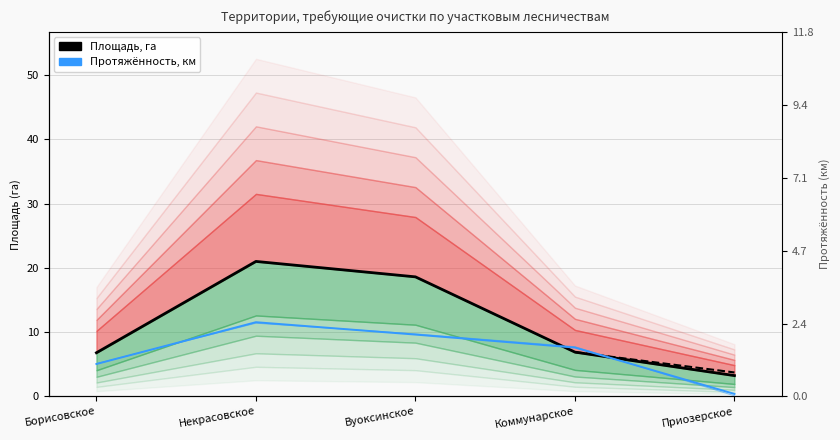

What is the total value across all series at Вуоксинское?

28.2